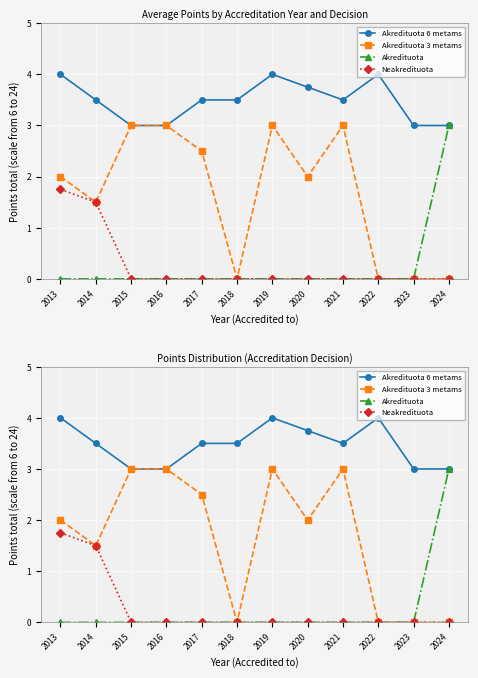

Reading left to right, list all the values displayed in this chart.

Akredituota 6 metams: 2013=4.0	2014=3.5	2015=3.0	2016=3.0	2017=3.5	2018=3.5	2019=4.0	2020=3.8	2021=3.5	2022=4.0	2023=3.0	2024=3.0
Akredituota 3 metams: 2013=2.0	2014=1.5	2015=3.0	2016=3.0	2017=2.5	2018=0.0	2019=3.0	2020=2.0	2021=3.0	2022=0.0	2023=0.0	2024=0.0
Akredituota: 2013=0.0	2014=0.0	2015=0.0	2016=0.0	2017=0.0	2018=0.0	2019=0.0	2020=0.0	2021=0.0	2022=0.0	2023=0.0	2024=3.0
Neakredituota: 2013=1.8	2014=1.5	2015=0.0	2016=0.0	2017=0.0	2018=0.0	2019=0.0	2020=0.0	2021=0.0	2022=0.0	2023=0.0	2024=0.0